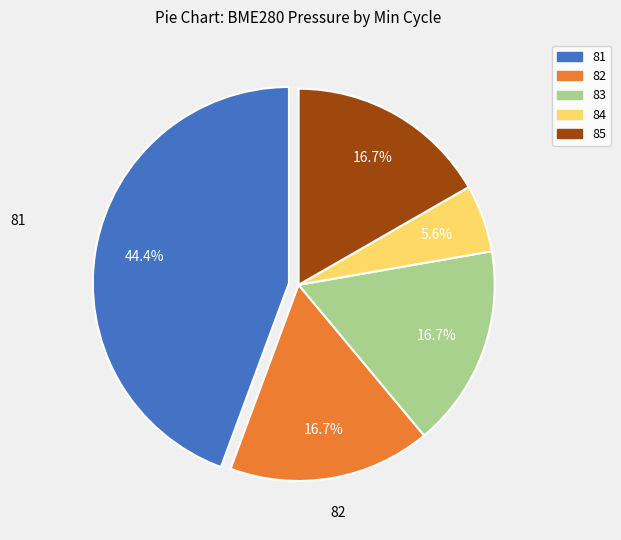

Is there any slice that represents more than half of the pie?

No